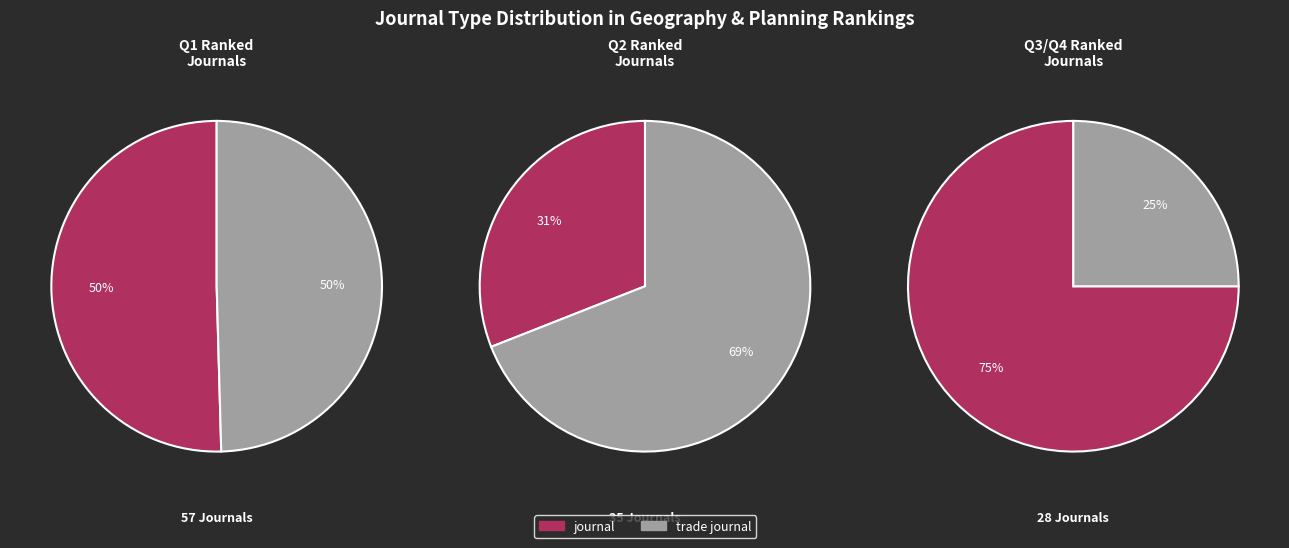

What is the majority slice?

journal